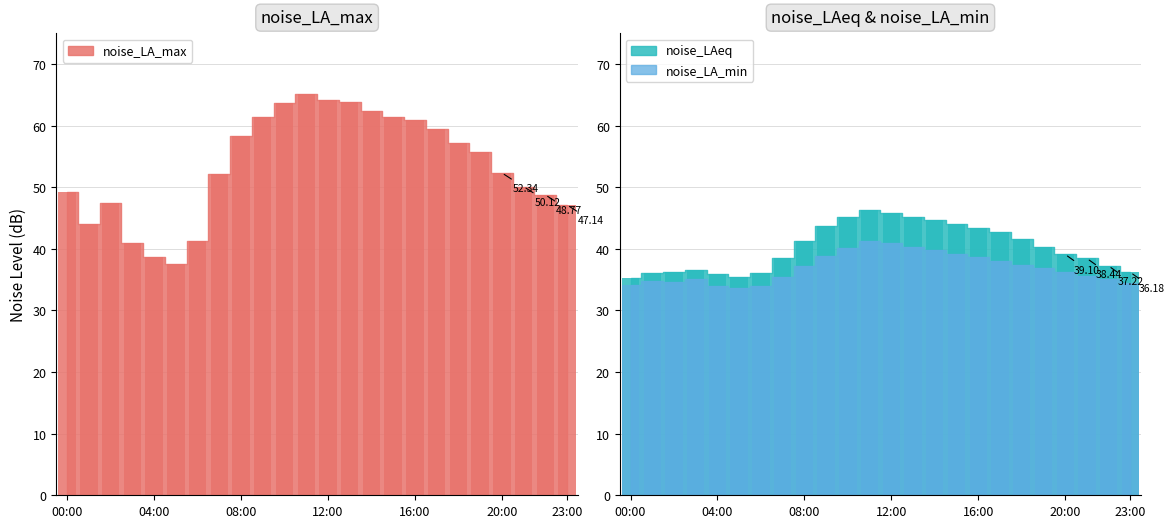

At which label does noise_LAeq first exceed 40?

08:00